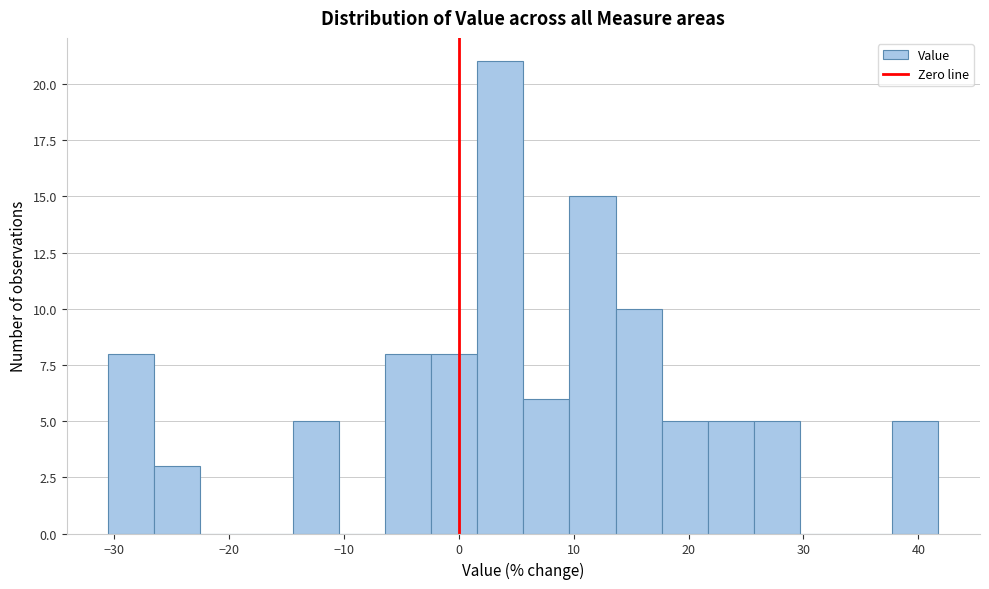

Which range on the x-axis has the tallest bar?

2 to 6